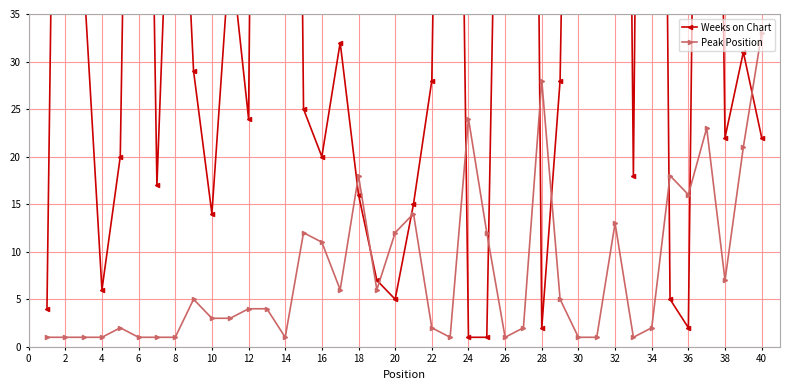

What is the difference between the maximum and minimum values in the Weeks on Chart series?

221